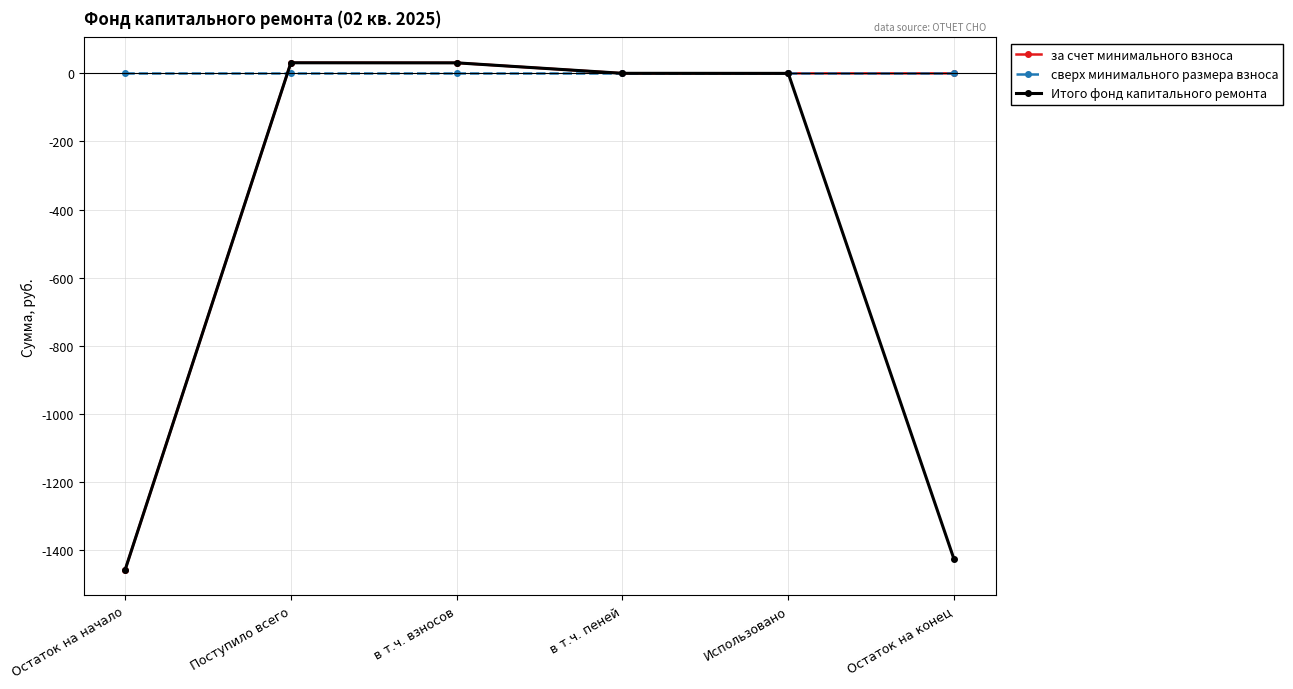

Which series has the largest total across all categories?

сверх минимального размера взноса